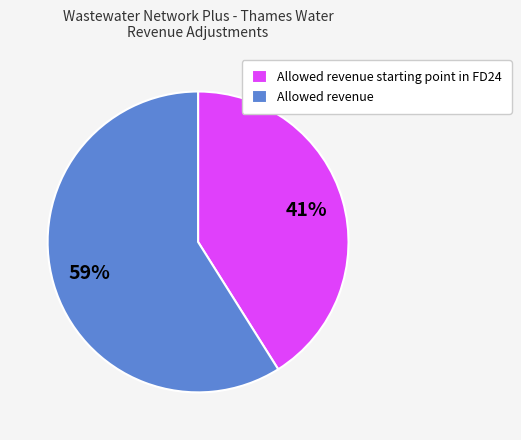

Which category has the biggest portion of the pie?

Allowed revenue